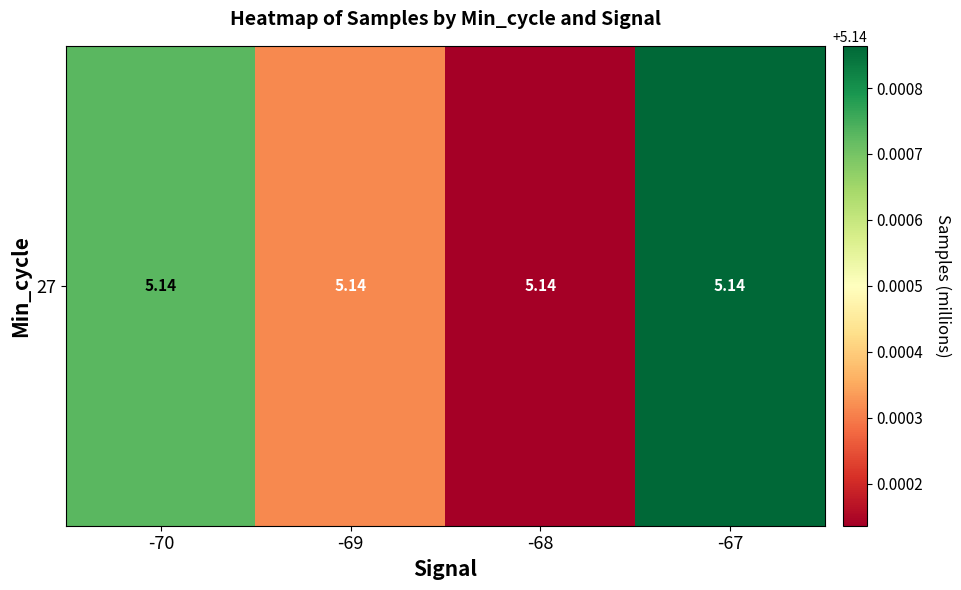

What value does the data have at -70?

5.1